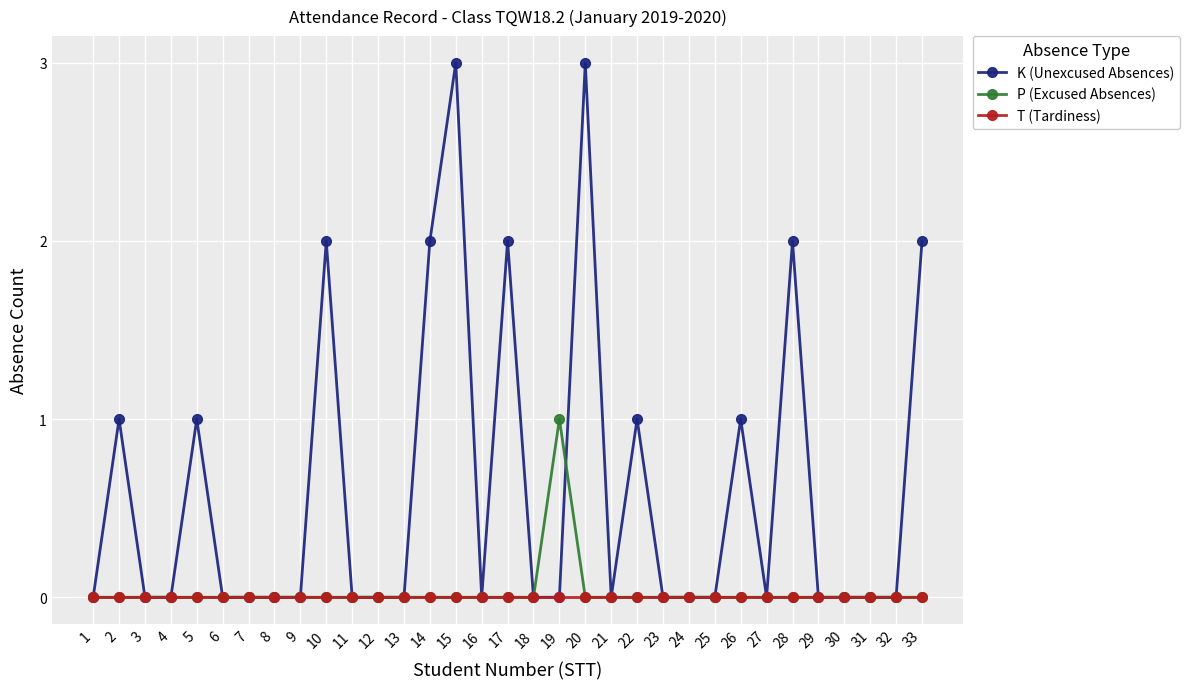

What are all the series names shown in the legend?

K (Unexcused Absences), P (Excused Absences), T (Tardiness)